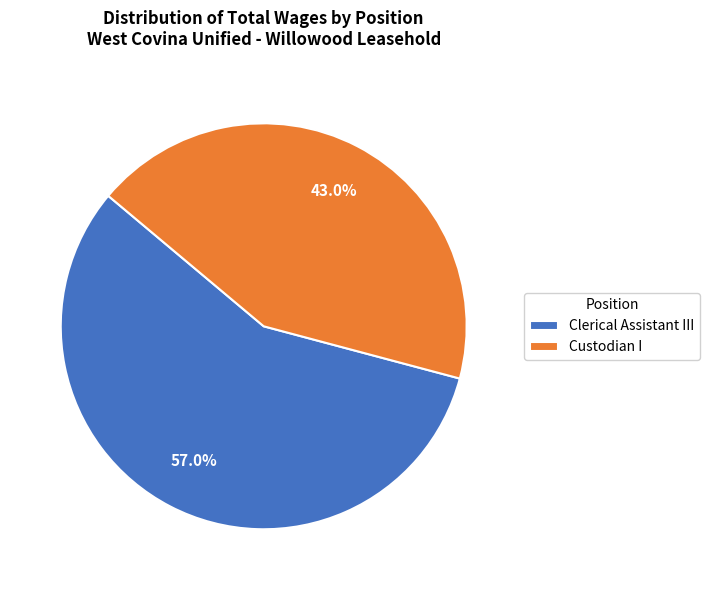

Is there a majority slice in this chart?

Yes